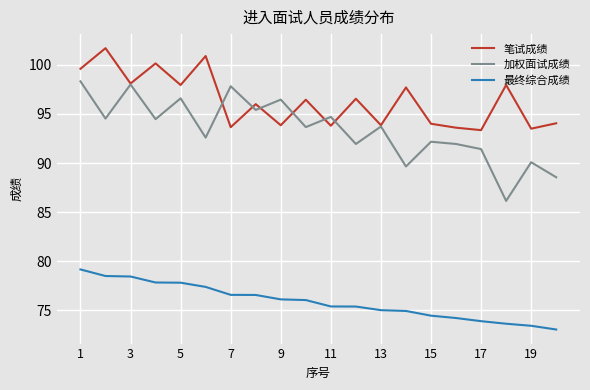

What is the greatest value displayed?

101.7